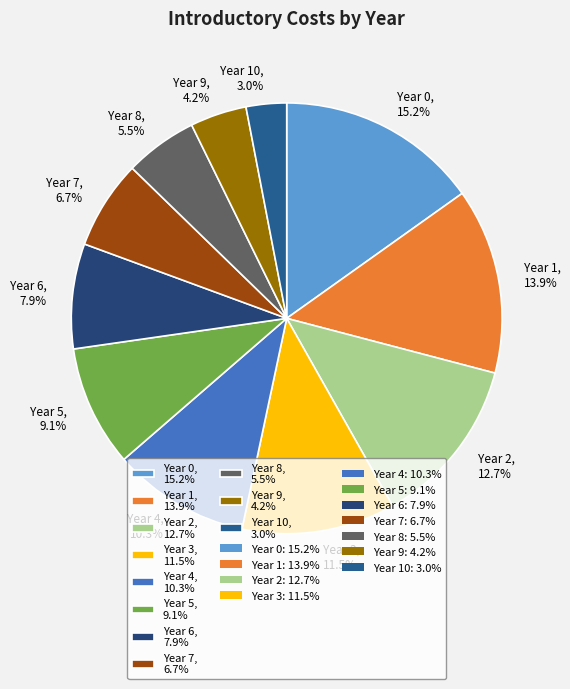

Is there any slice that represents more than half of the pie?

No